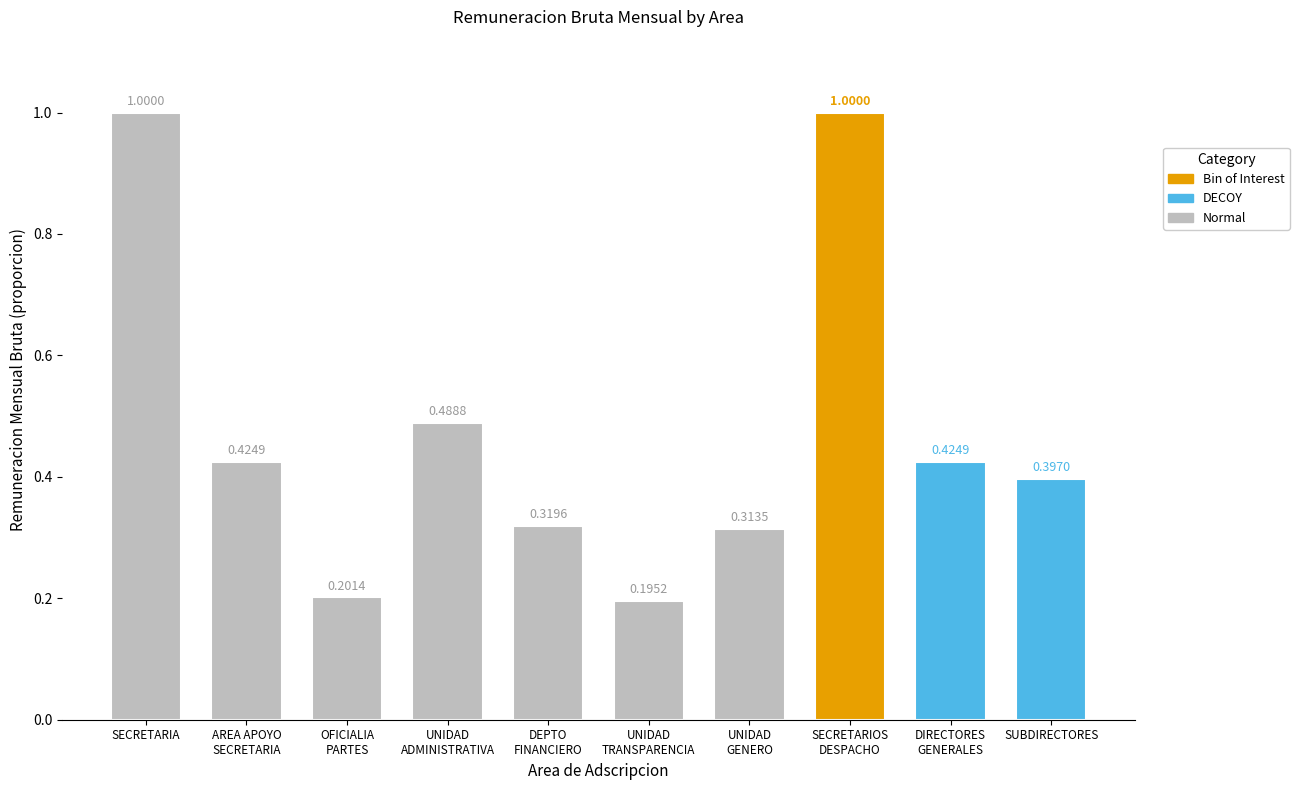

What is the difference between the second highest and minimum values?

0.8